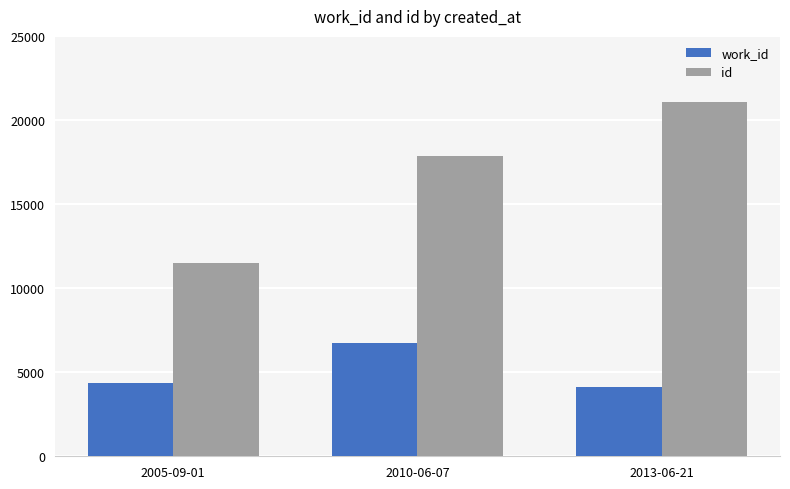

The value of id at 2010-06-07 is 27404. True or false?

False